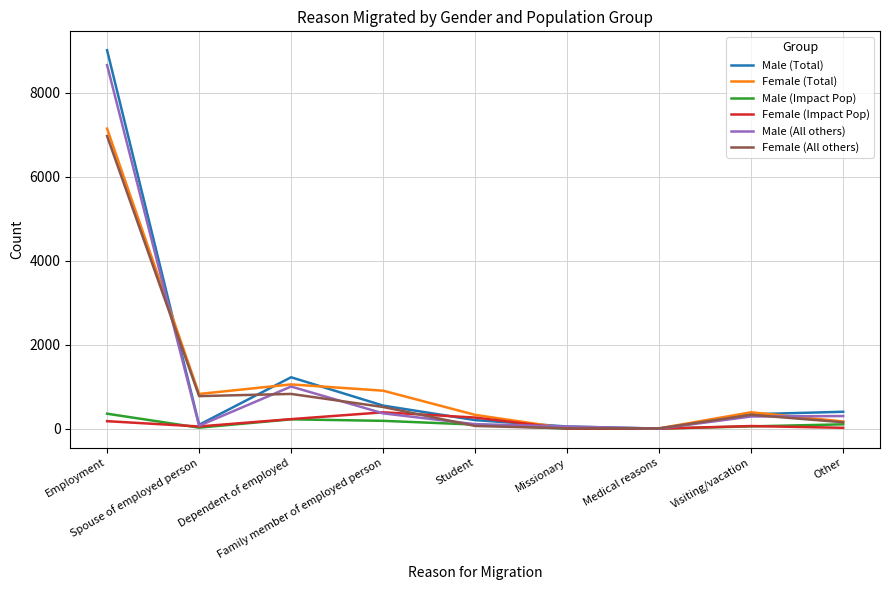

How many lines are shown in the chart?

6